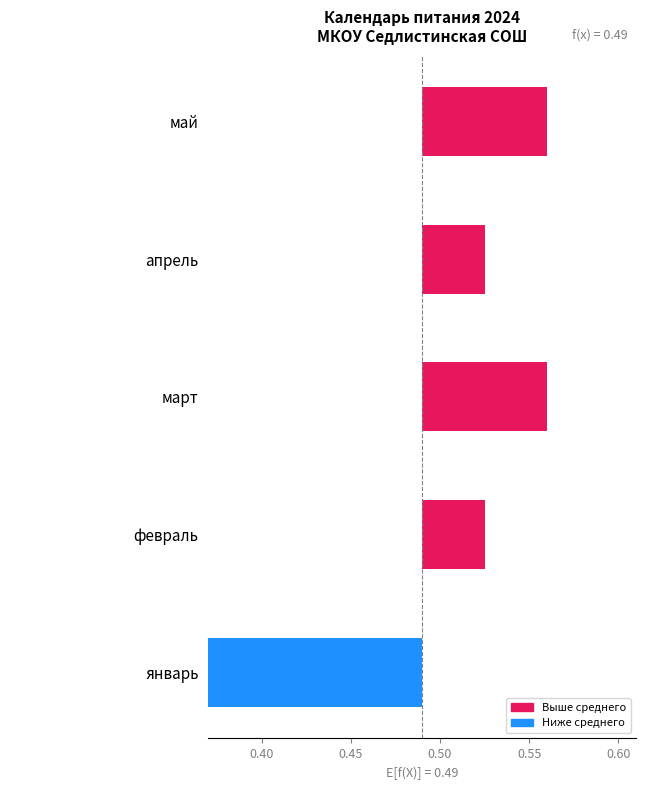

True or false: the data shows -0.1 at январь.

False